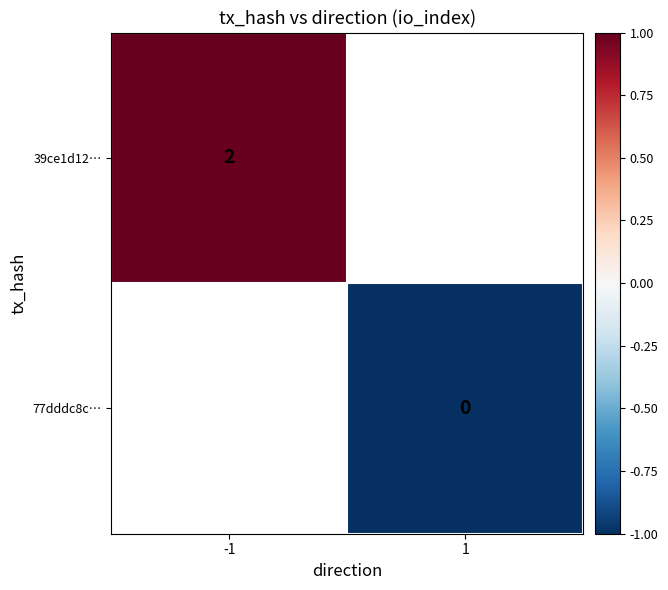

How many data points does each series have?

2